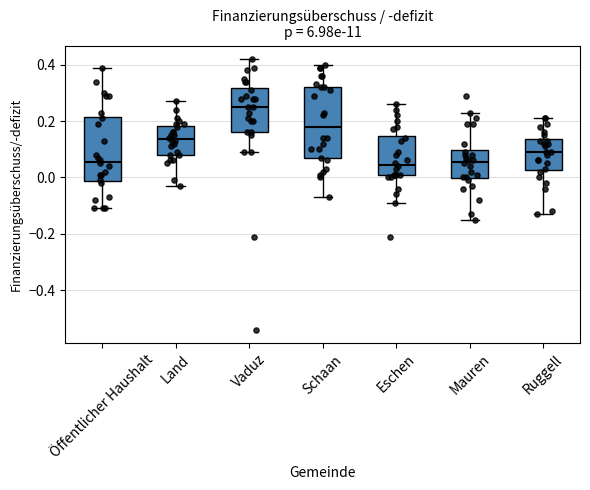

Reading left to right, transcribe this box plot: for each box, give where its median line is, the range the box spans, and where its two whiskers end, as read against the y-axis. The values are not printed on the chart, so give them approximately, as read against the axis.

Öffentlicher Haushalt: median 0.06, box -0.02 to 0.22, whiskers -0.10 to 0.40
Land: median 0.14, box 0.08 to 0.18, whiskers -0.02 to 0.28
Vaduz: median 0.26, box 0.16 to 0.32, whiskers 0.10 to 0.42
Schaan: median 0.18, box 0.06 to 0.32, whiskers -0.06 to 0.40
Eschen: median 0.04, box 0.00 to 0.14, whiskers -0.08 to 0.26
Mauren: median 0.06, box 0.00 to 0.10, whiskers -0.14 to 0.24
Ruggell: median 0.10, box 0.02 to 0.14, whiskers -0.12 to 0.22